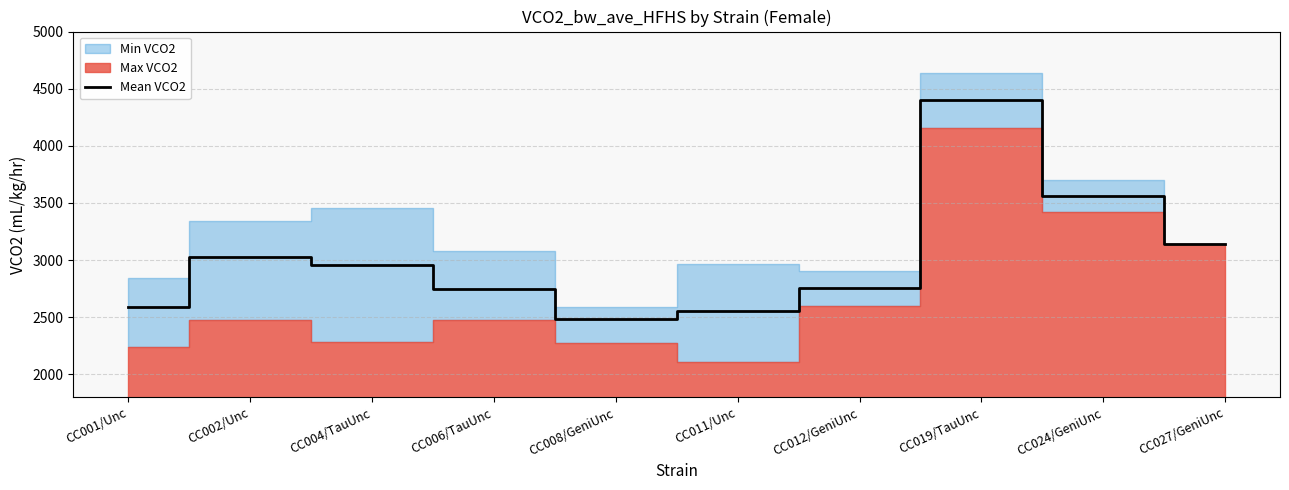

Between CC004/TauUnc and CC024/GeniUnc, which is larger?

CC024/GeniUnc